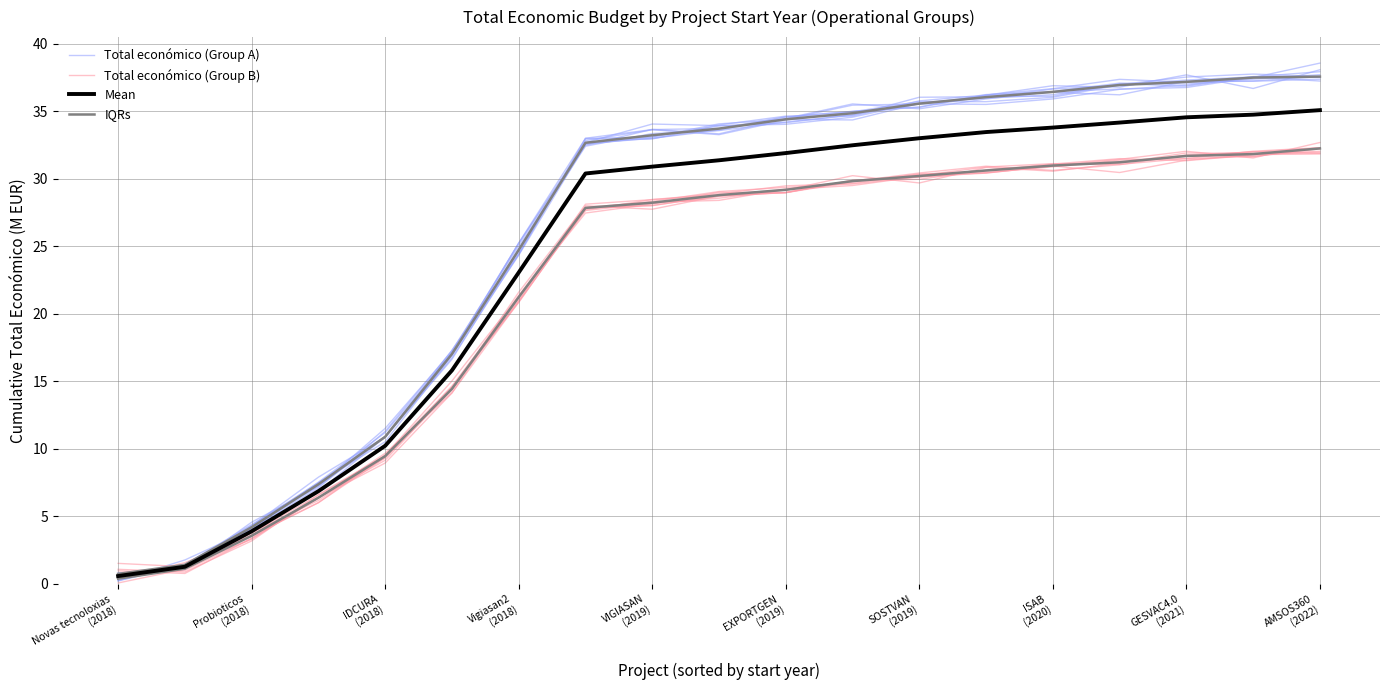

What is the maximum value for IQRs?

32.2